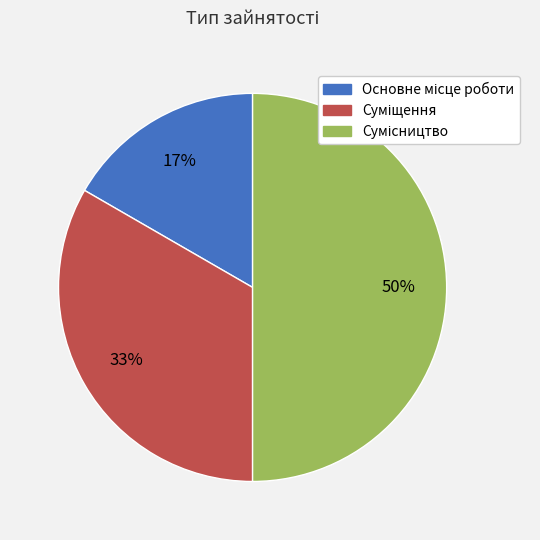

How many segments does this pie chart have?

3